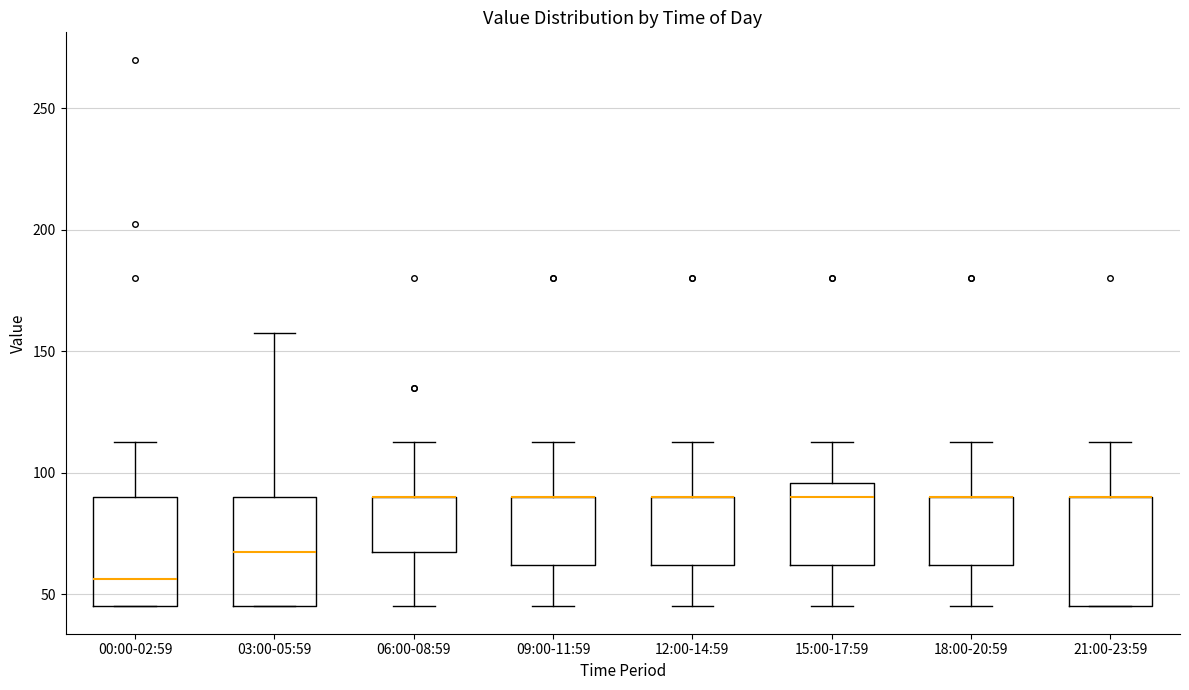

Where does the median line of the box for 15:00-17:59 sit on the y-axis? The values are not printed on the chart, so give them approximately, as read against the axis.

90